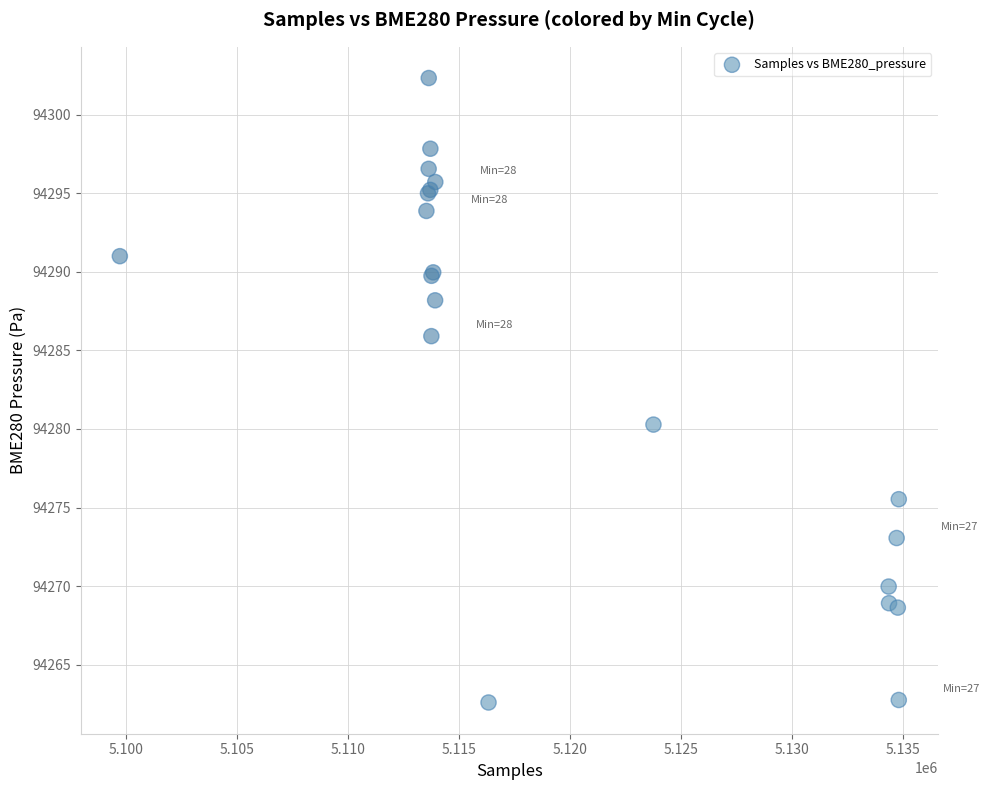

What Y value in the scatter plot is closest to 94282?

94280.3